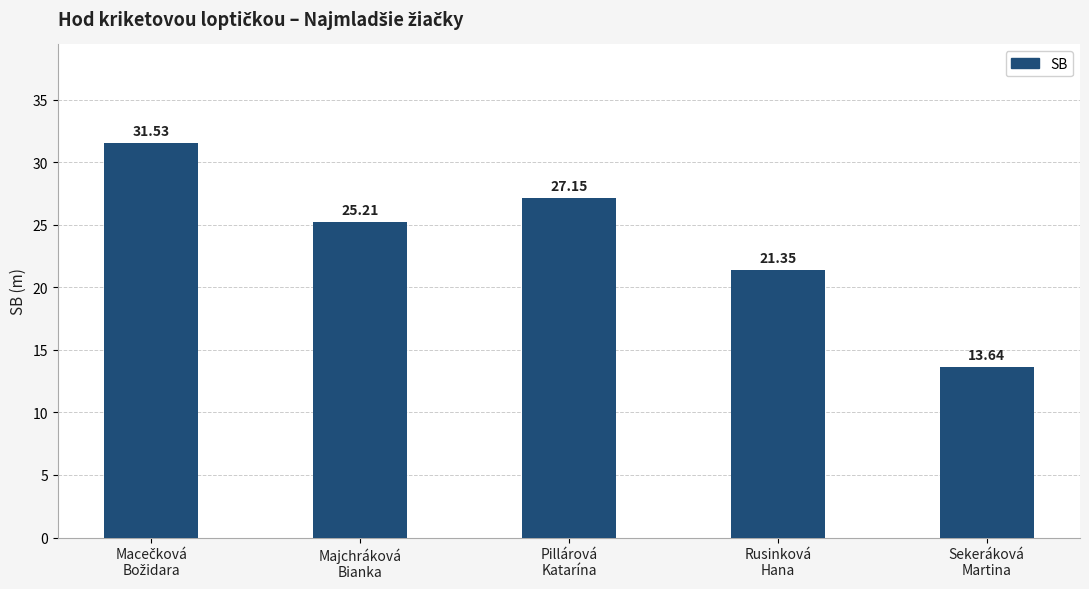

What is the average value?

23.8